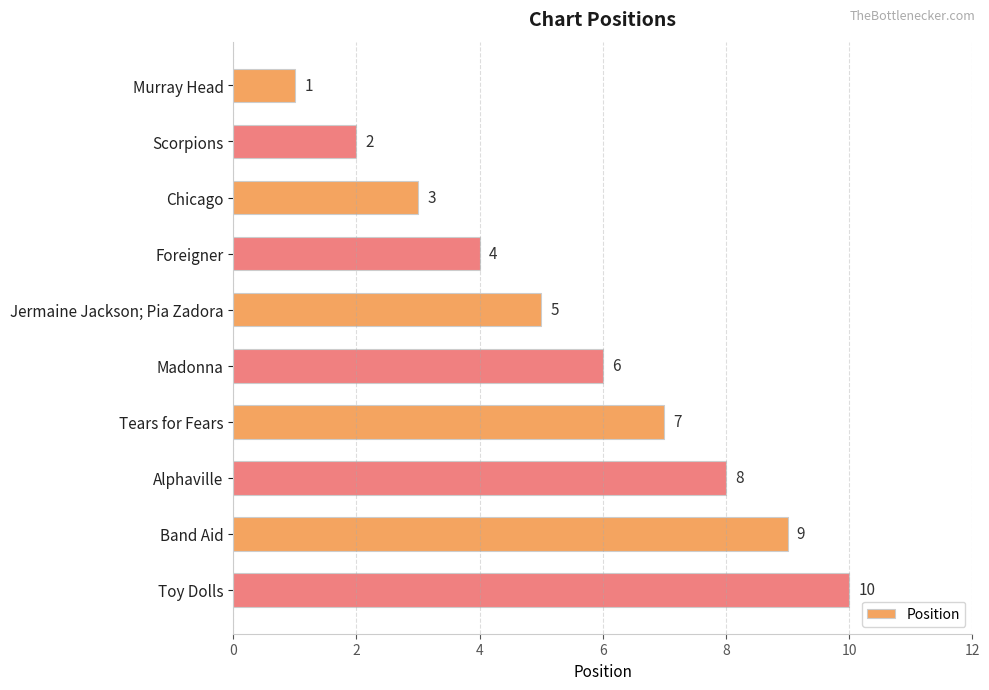

Which has a higher value, Tears for Fears or Foreigner?

Tears for Fears